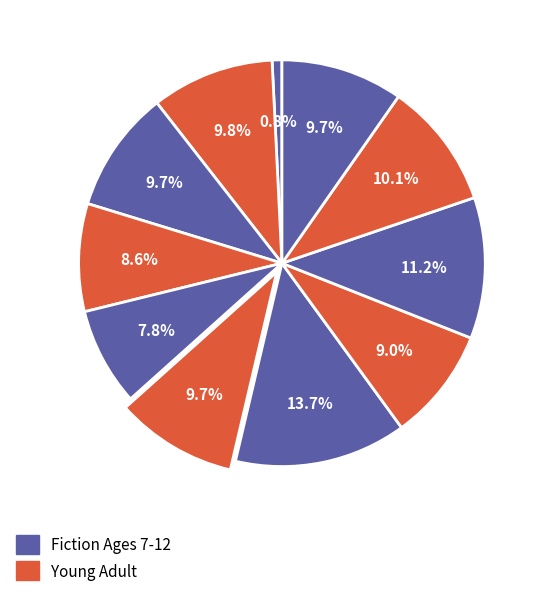

Which slice is the smallest?

Alice's Adventures in Wonderland